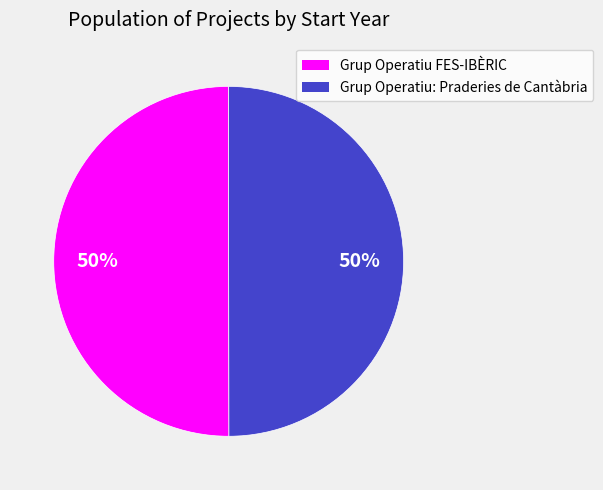

Is the sum of Grup Operatiu FES-IBÈRIC and Grup Operatiu: Praderies de Cantàbria greater than half?

Yes